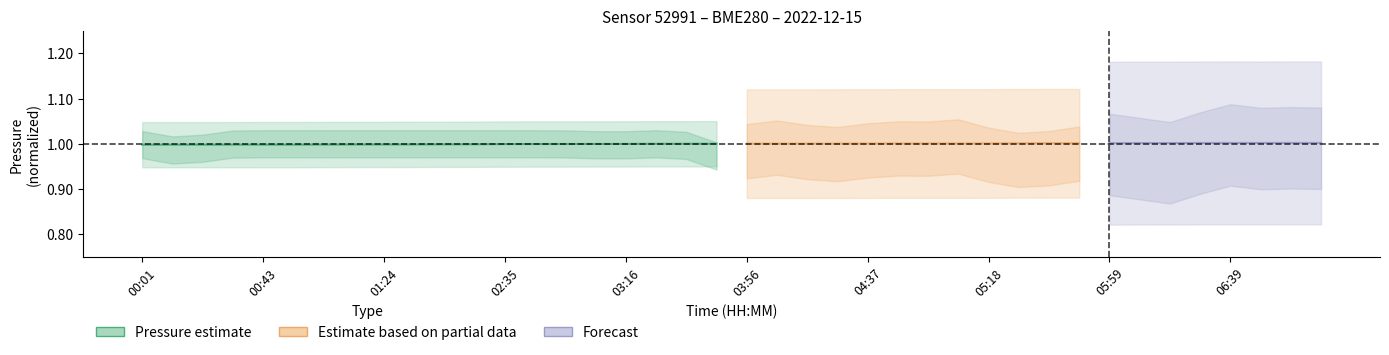

The value at 15 is 1.0. True or false?

True